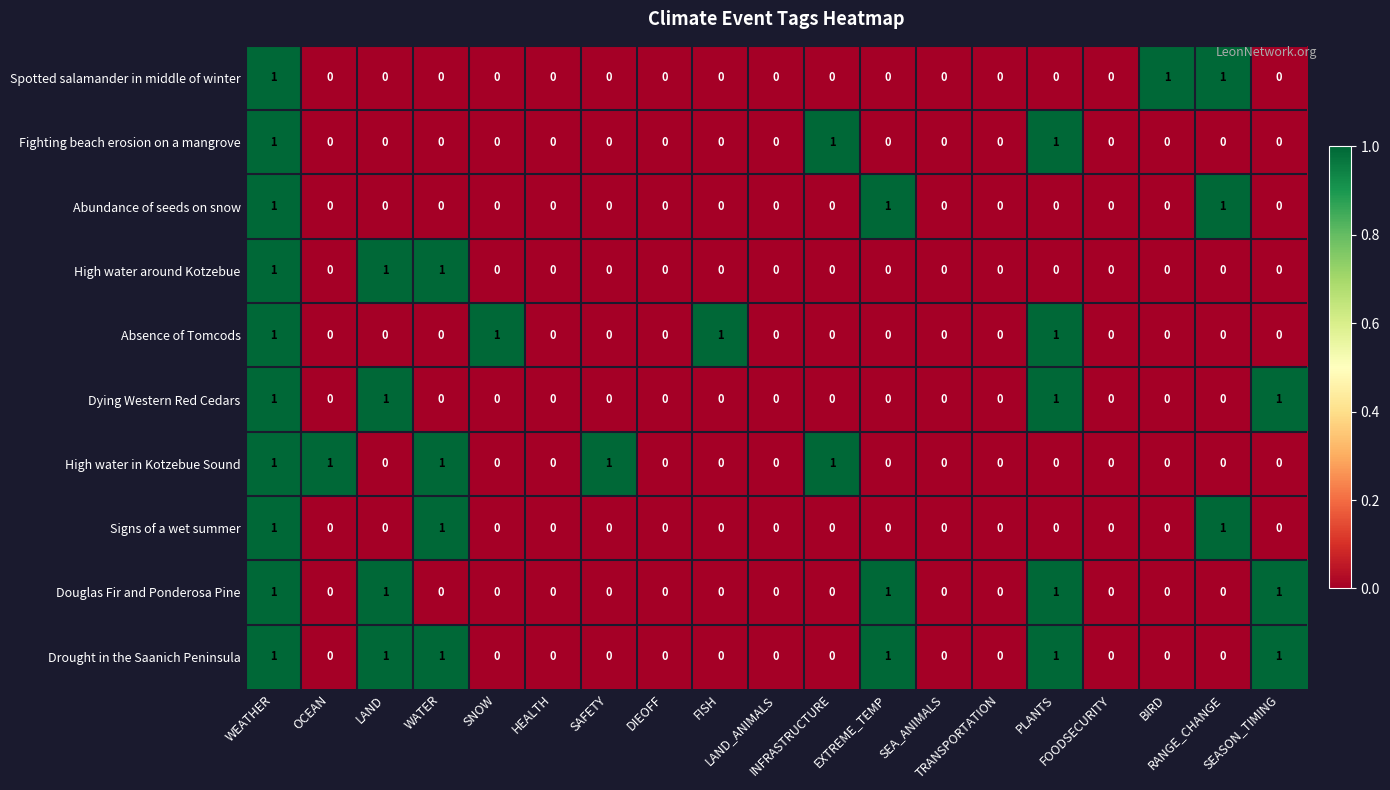

Which series has the largest total across all categories?

Drought in the Saanich Peninsula